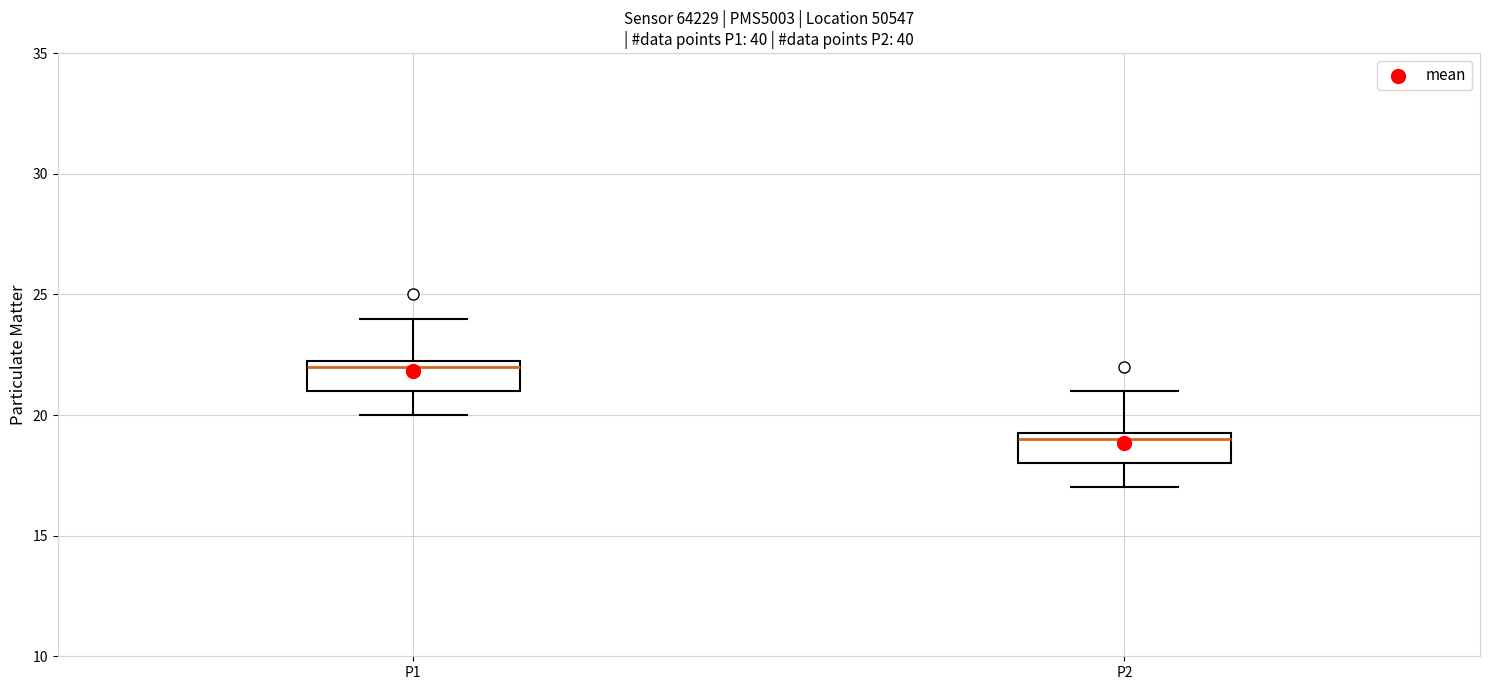

Which box has the lowest median line?

P2